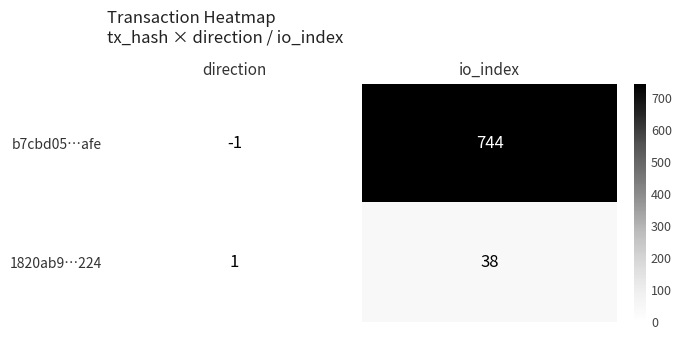

Which label corresponds to the smallest value in the chart?

direction